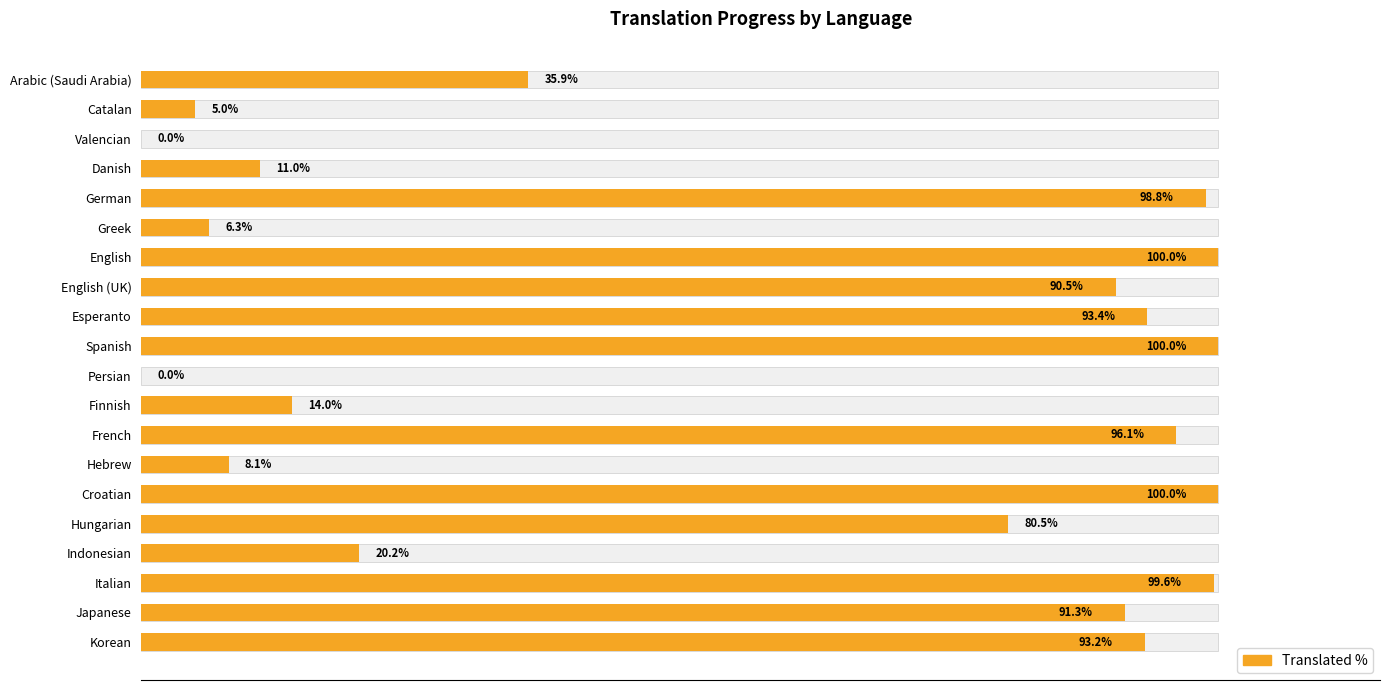

What is the sum of all values?

1143.9